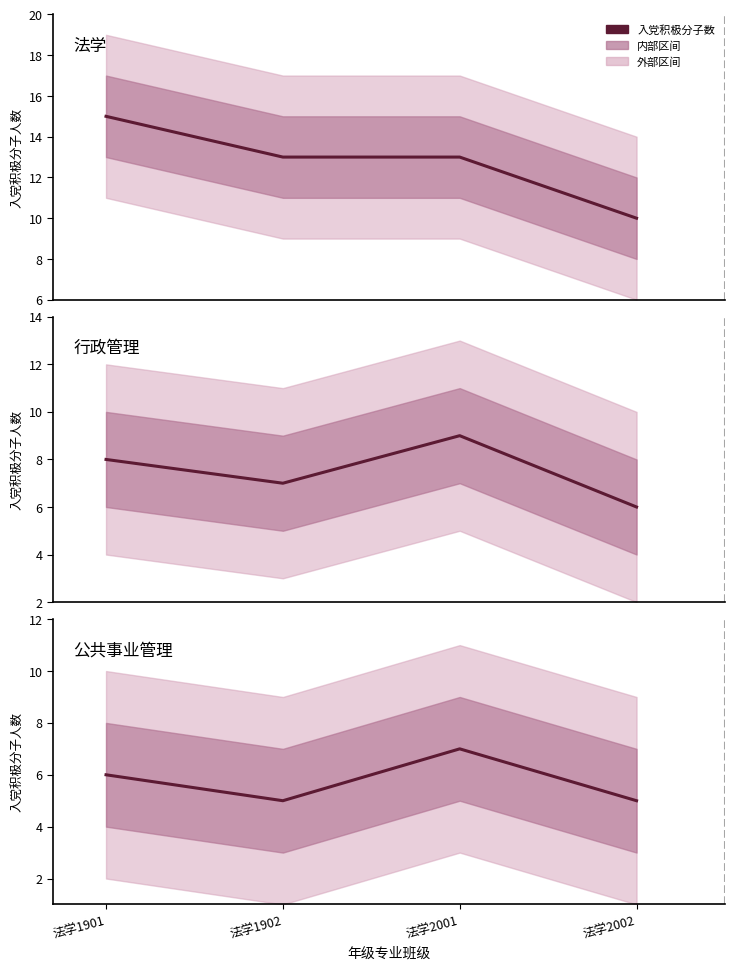

Reading right to left, list all the values displayed in this chart.

法学: 10	13	13	15
行政管理: 6	9	7	8
公共事业管理: 5	7	5	6